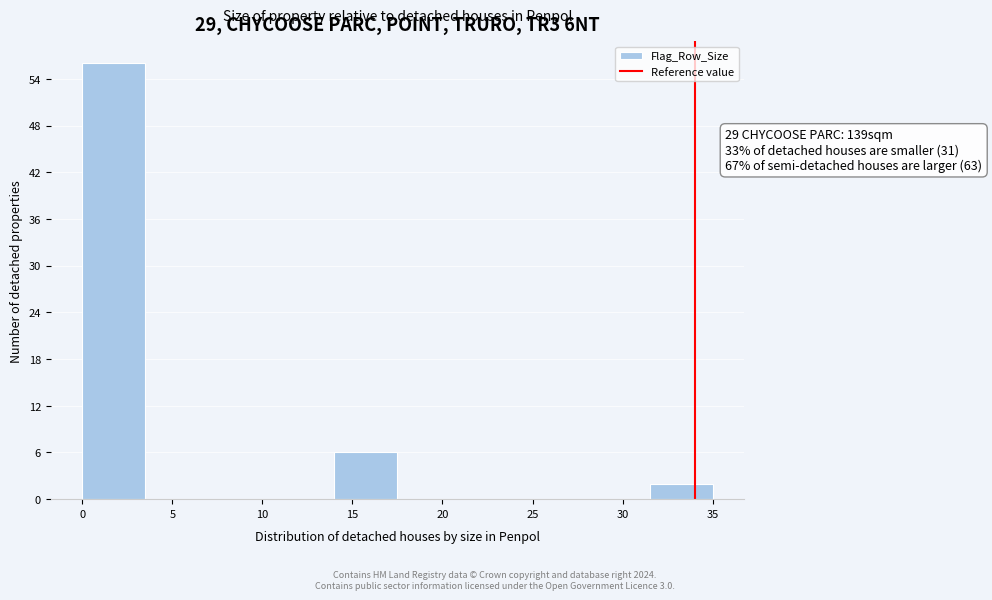

Which range on the x-axis has the tallest bar?

0.0 to 3.5